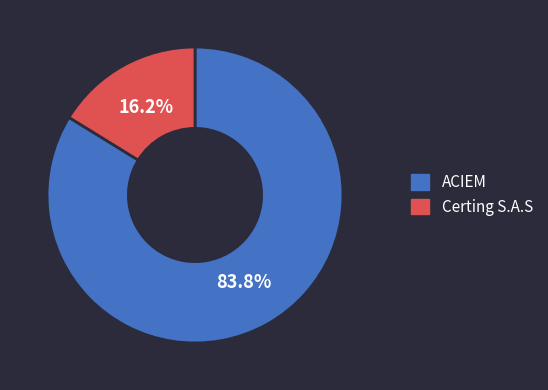

Is there a majority slice in this chart?

Yes